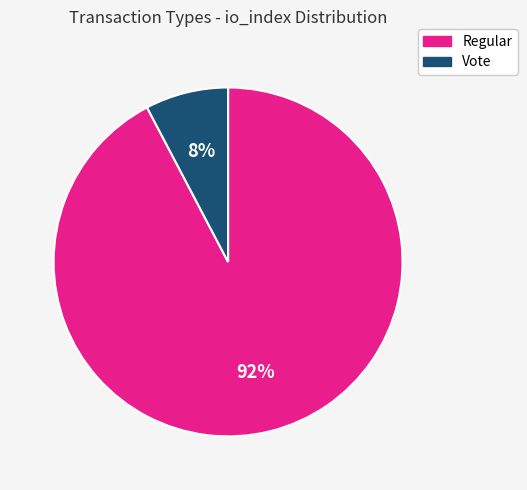

What percentage is the Vote slice, to the nearest percent?

8%